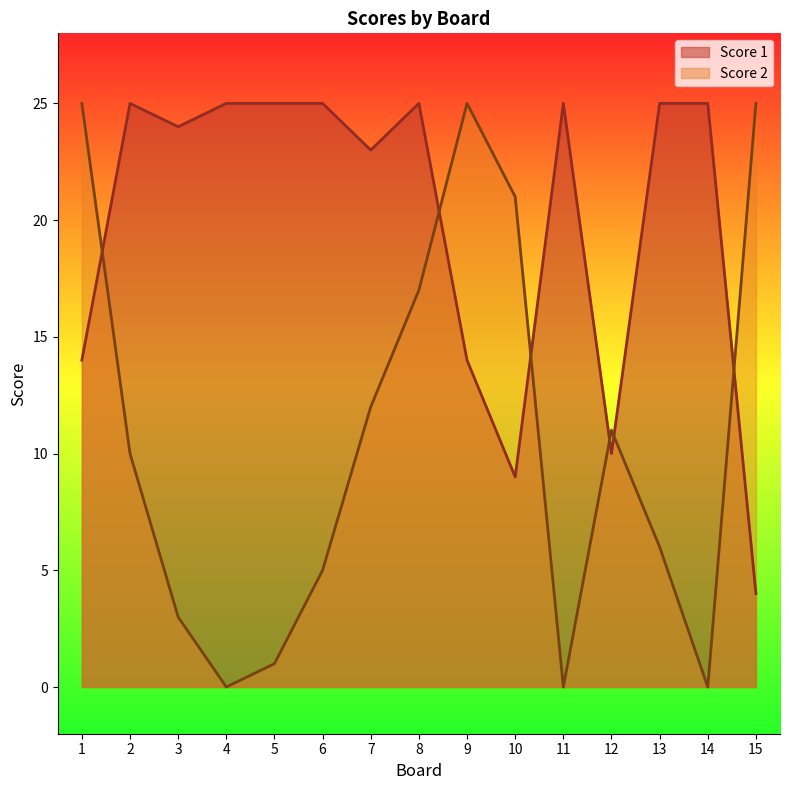

What is the difference between the Score 1 values at 2 and 1?

11